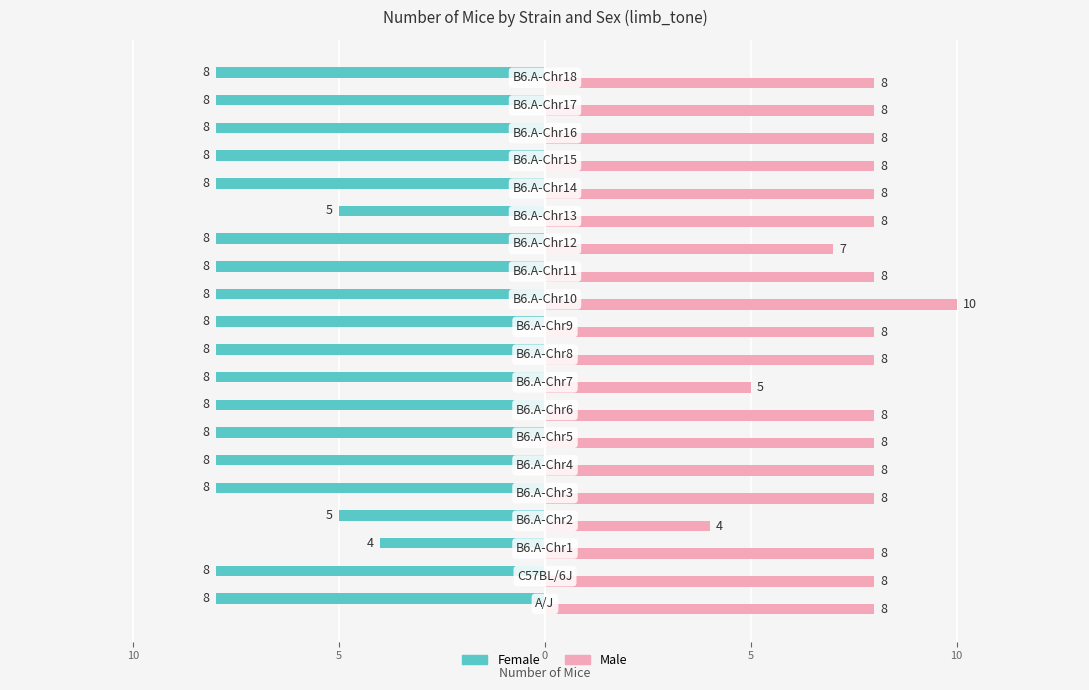

How many groups of bars are there?

20